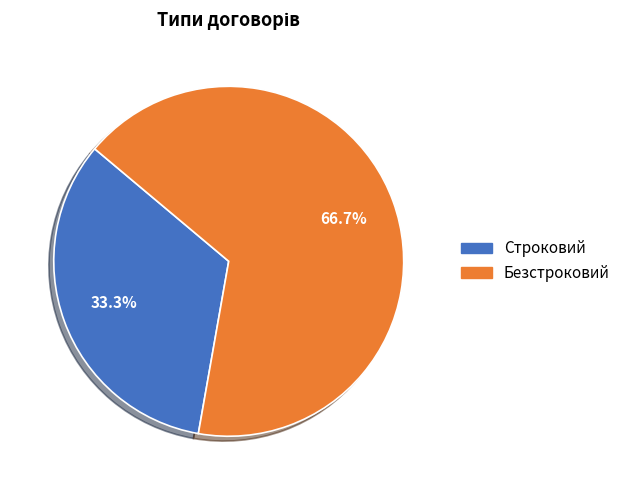

What is the ratio of the value at Безстроковий to the value at Строковий?

2.0